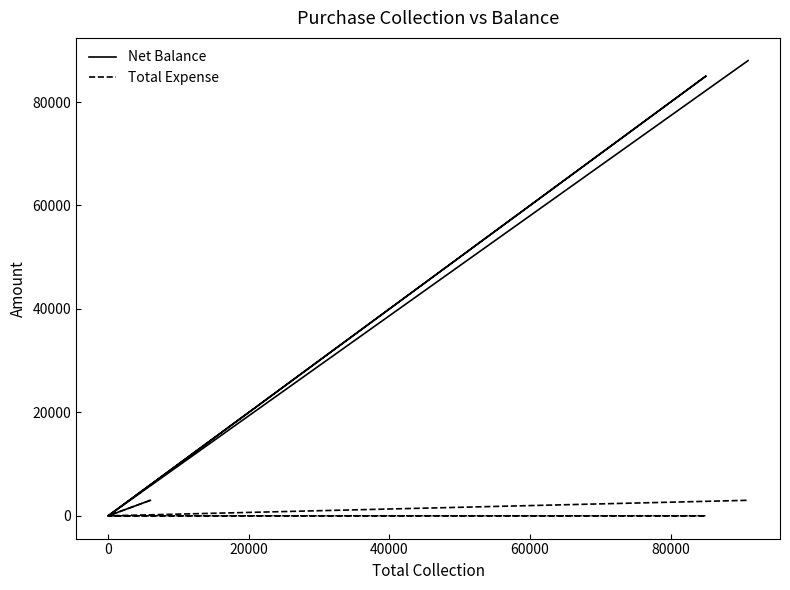

How many lines are shown in the chart?

2